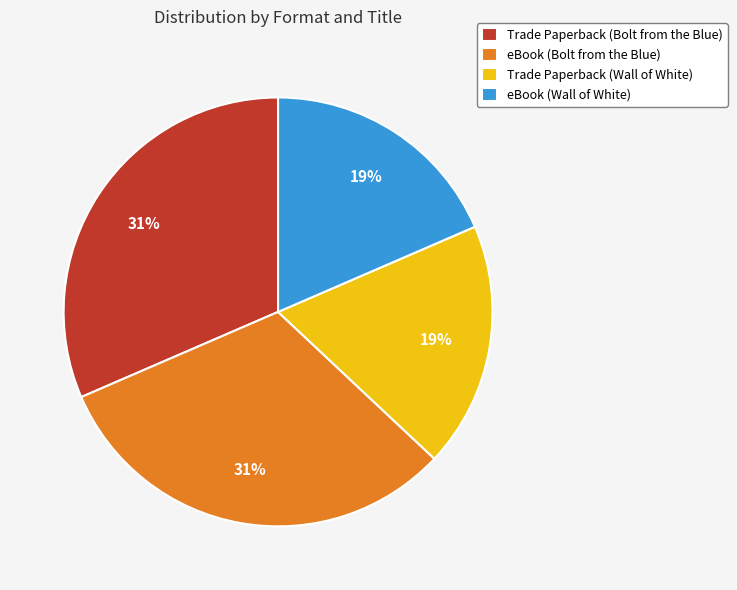

To the nearest percent, what percentage of the pie is eBook (Bolt from the Blue)?

31%